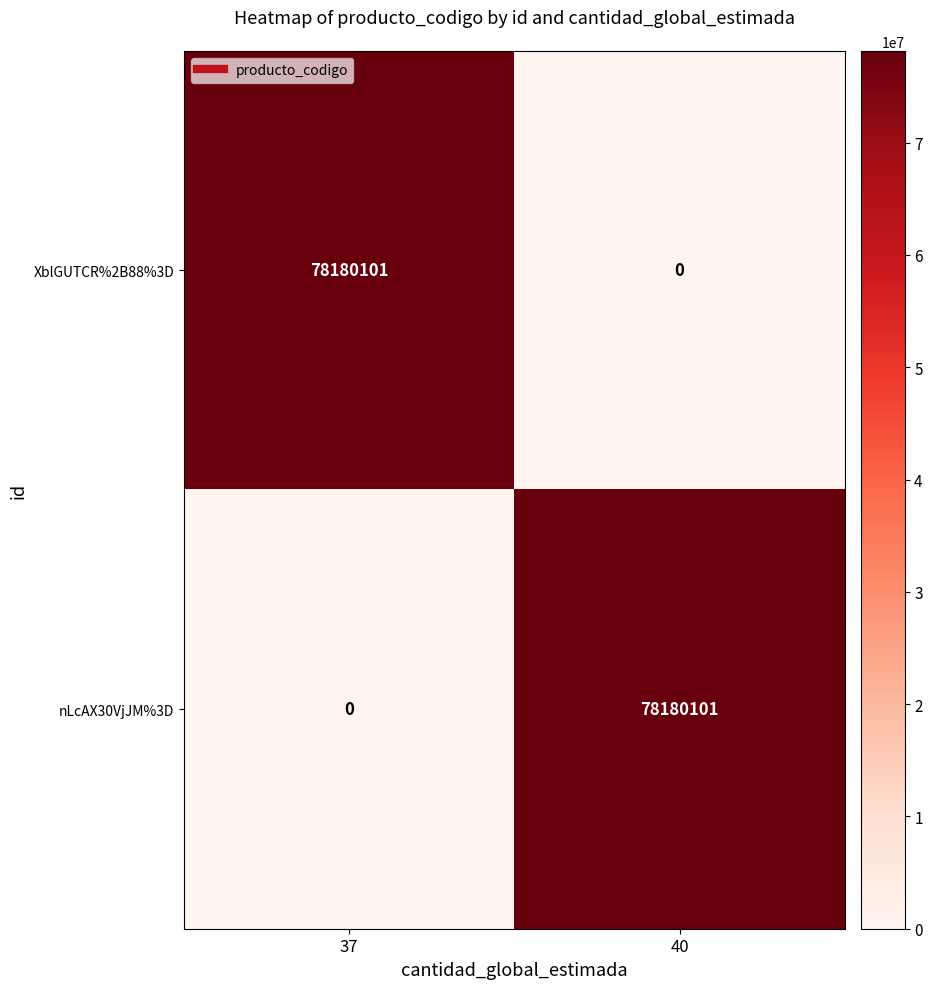

Is the value of XblGUTCR%2B88%3D at 40 greater than the value of nLcAX30VjJM%3D at 40?

No